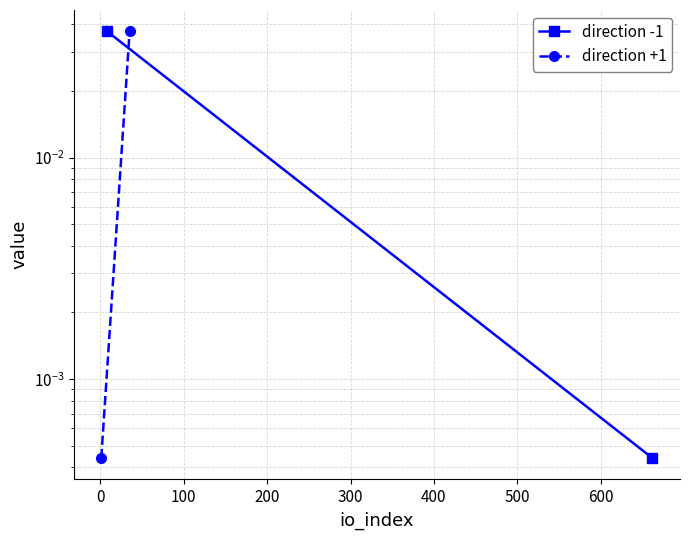

Reading left to right, transcribe all the data shown in this chart.

direction -1: 0.0	0.0
direction +1: 0.0	0.0